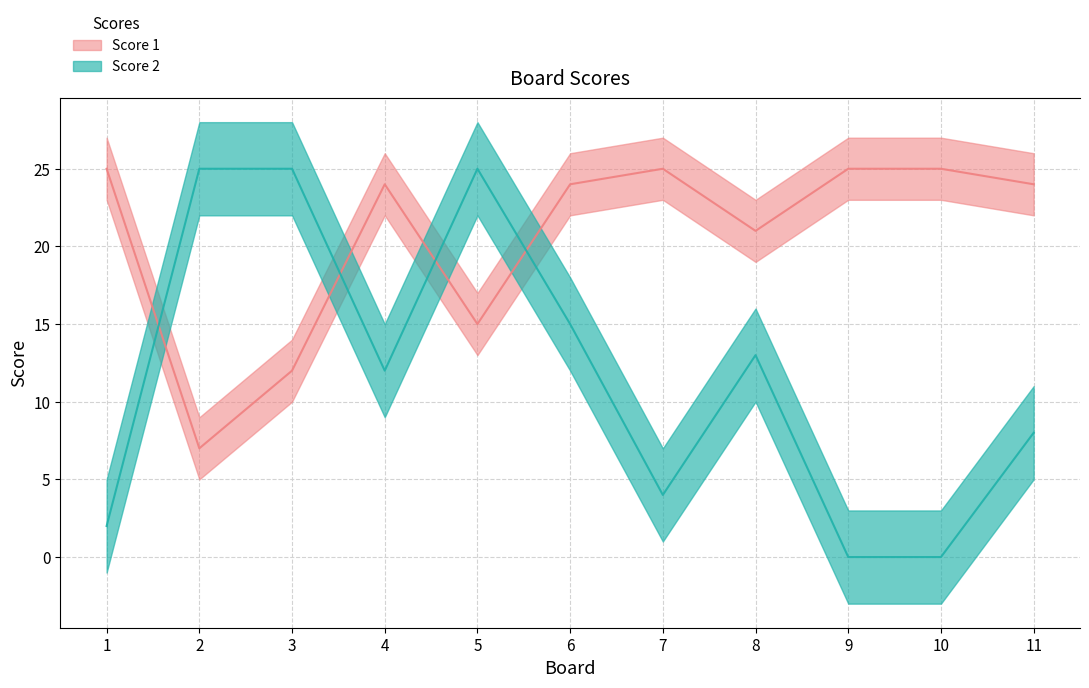

Where do Score 2 and Score 1 first cross each other?

1 and 2